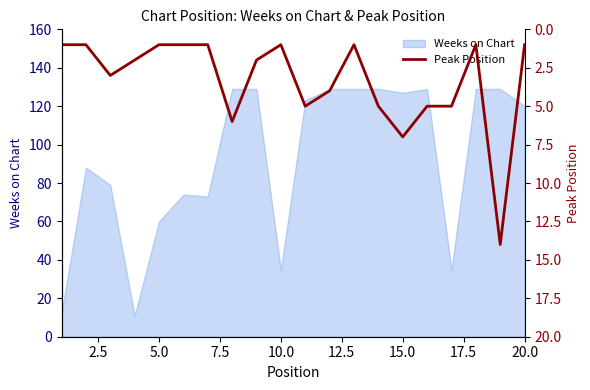

What is the maximum value for Weeks on Chart?

129